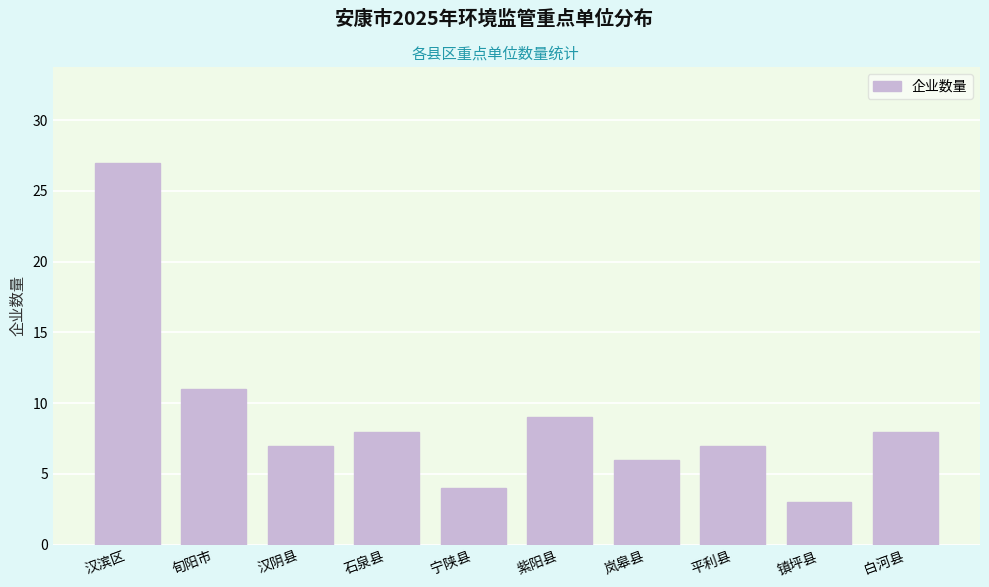

Reading right to left, extract all data points from this chart.

白河县=8	镇坪县=3	平利县=7	岚皋县=6	紫阳县=9	宁陕县=4	石泉县=8	汉阴县=7	旬阳市=11	汉滨区=27